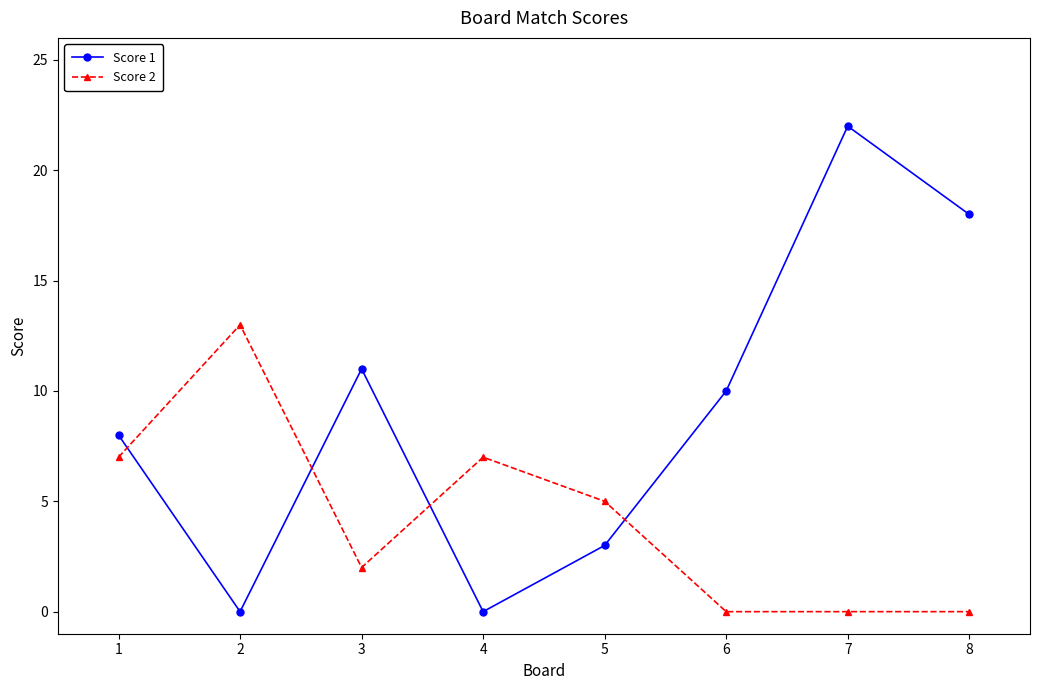

True or false: Score 2 has a value of 2 at 3.

True